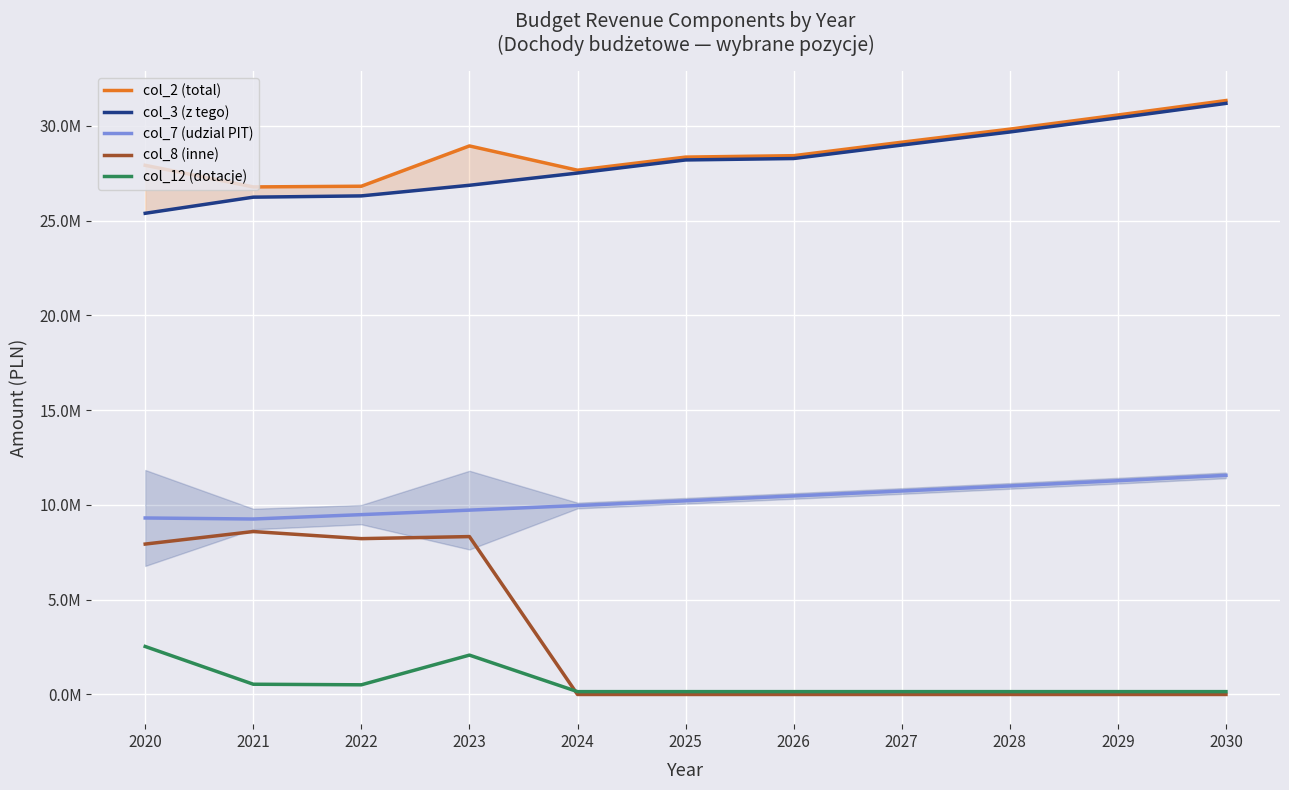

Where is the first local minimum for col_2 (total)?

2021